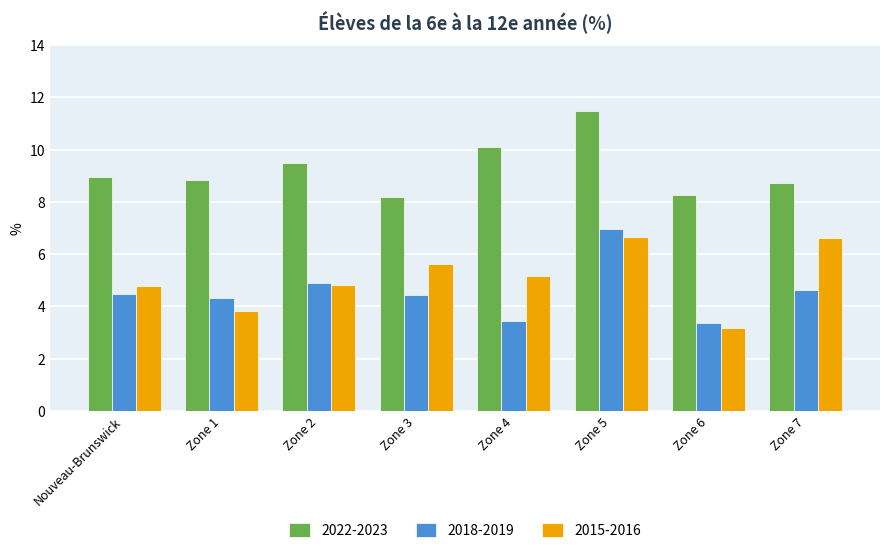

How many groups of bars are there?

8